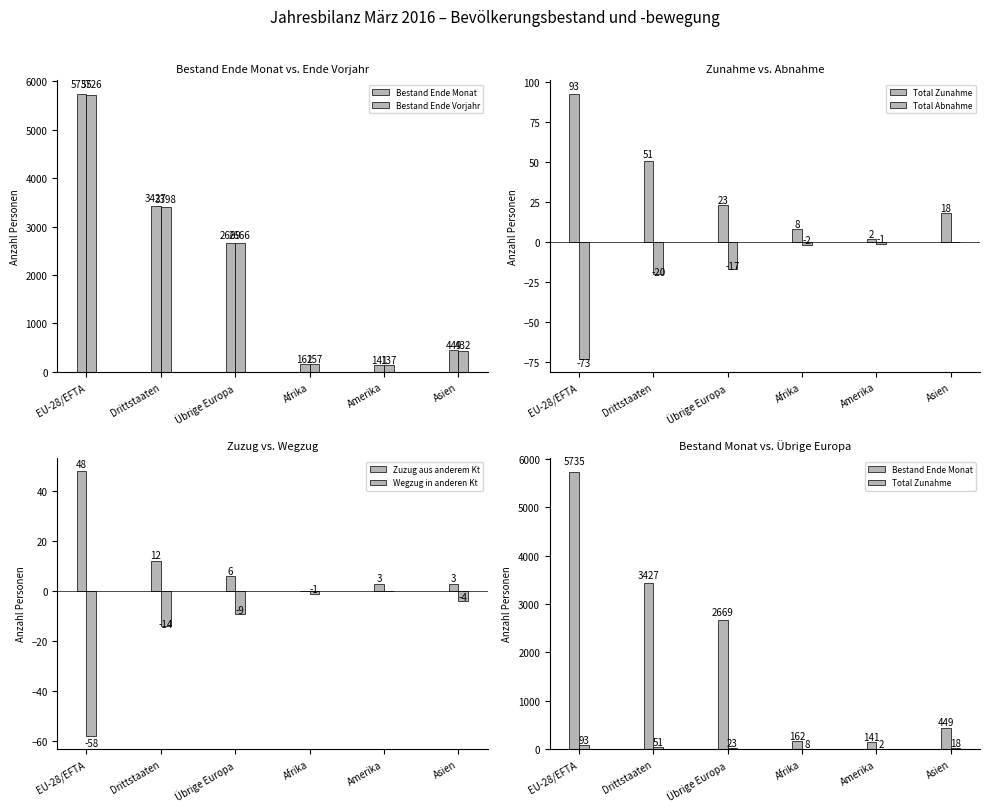

Which series has the widest spread of values?

Bestand Ende Monat